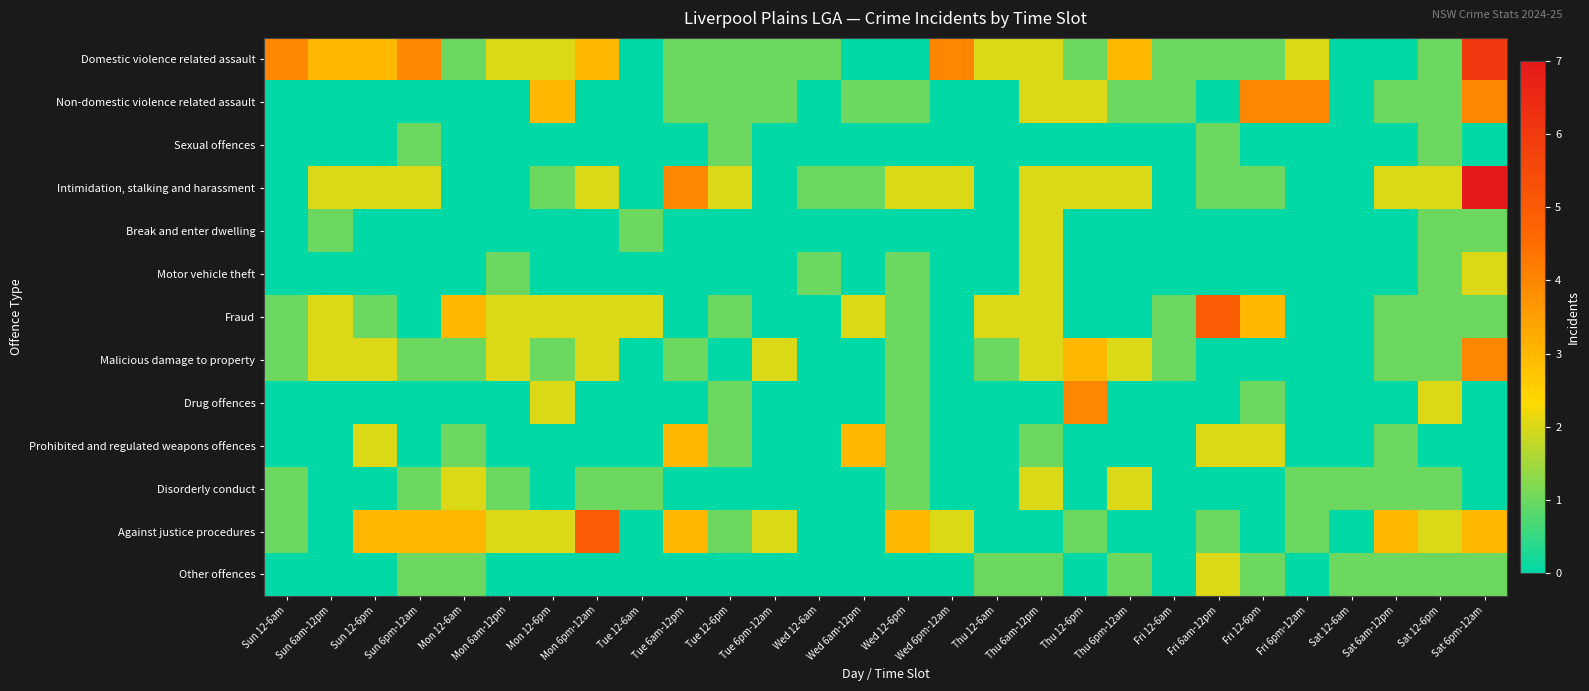

Reading right to left, what are all the values shown in this chart?

Domestic violence related assault: Sat 6pm-12am=6	Sat 12-6pm=1	Sat 6am-12pm=0	Sat 12-6am=0	Fri 6pm-12am=2	Fri 12-6pm=1	Fri 6am-12pm=1	Fri 12-6am=1	Thu 6pm-12am=3	Thu 12-6pm=1	Thu 6am-12pm=2	Thu 12-6am=2	Wed 6pm-12am=4	Wed 12-6pm=0	Wed 6am-12pm=0	Wed 12-6am=1	Tue 6pm-12am=1	Tue 12-6pm=1	Tue 6am-12pm=1	Tue 12-6am=0	Mon 6pm-12am=3	Mon 12-6pm=2	Mon 6am-12pm=2	Mon 12-6am=1	Sun 6pm-12am=4	Sun 12-6pm=3	Sun 6am-12pm=3	Sun 12-6am=4
Non-domestic violence related assault: Sat 6pm-12am=4	Sat 12-6pm=1	Sat 6am-12pm=1	Sat 12-6am=0	Fri 6pm-12am=4	Fri 12-6pm=4	Fri 6am-12pm=0	Fri 12-6am=1	Thu 6pm-12am=1	Thu 12-6pm=2	Thu 6am-12pm=2	Thu 12-6am=0	Wed 6pm-12am=0	Wed 12-6pm=1	Wed 6am-12pm=1	Wed 12-6am=0	Tue 6pm-12am=1	Tue 12-6pm=1	Tue 6am-12pm=1	Tue 12-6am=0	Mon 6pm-12am=0	Mon 12-6pm=3	Mon 6am-12pm=0	Mon 12-6am=0	Sun 6pm-12am=0	Sun 12-6pm=0	Sun 6am-12pm=0	Sun 12-6am=0
Sexual offences: Sat 6pm-12am=0	Sat 12-6pm=1	Sat 6am-12pm=0	Sat 12-6am=0	Fri 6pm-12am=0	Fri 12-6pm=0	Fri 6am-12pm=1	Fri 12-6am=0	Thu 6pm-12am=0	Thu 12-6pm=0	Thu 6am-12pm=0	Thu 12-6am=0	Wed 6pm-12am=0	Wed 12-6pm=0	Wed 6am-12pm=0	Wed 12-6am=0	Tue 6pm-12am=0	Tue 12-6pm=1	Tue 6am-12pm=0	Tue 12-6am=0	Mon 6pm-12am=0	Mon 12-6pm=0	Mon 6am-12pm=0	Mon 12-6am=0	Sun 6pm-12am=1	Sun 12-6pm=0	Sun 6am-12pm=0	Sun 12-6am=0
Intimidation, stalking and harassment: Sat 6pm-12am=7	Sat 12-6pm=2	Sat 6am-12pm=2	Sat 12-6am=0	Fri 6pm-12am=0	Fri 12-6pm=1	Fri 6am-12pm=1	Fri 12-6am=0	Thu 6pm-12am=2	Thu 12-6pm=2	Thu 6am-12pm=2	Thu 12-6am=0	Wed 6pm-12am=2	Wed 12-6pm=2	Wed 6am-12pm=1	Wed 12-6am=1	Tue 6pm-12am=0	Tue 12-6pm=2	Tue 6am-12pm=4	Tue 12-6am=0	Mon 6pm-12am=2	Mon 12-6pm=1	Mon 6am-12pm=0	Mon 12-6am=0	Sun 6pm-12am=2	Sun 12-6pm=2	Sun 6am-12pm=2	Sun 12-6am=0
Break and enter dwelling: Sat 6pm-12am=1	Sat 12-6pm=1	Sat 6am-12pm=0	Sat 12-6am=0	Fri 6pm-12am=0	Fri 12-6pm=0	Fri 6am-12pm=0	Fri 12-6am=0	Thu 6pm-12am=0	Thu 12-6pm=0	Thu 6am-12pm=2	Thu 12-6am=0	Wed 6pm-12am=0	Wed 12-6pm=0	Wed 6am-12pm=0	Wed 12-6am=0	Tue 6pm-12am=0	Tue 12-6pm=0	Tue 6am-12pm=0	Tue 12-6am=1	Mon 6pm-12am=0	Mon 12-6pm=0	Mon 6am-12pm=0	Mon 12-6am=0	Sun 6pm-12am=0	Sun 12-6pm=0	Sun 6am-12pm=1	Sun 12-6am=0
Motor vehicle theft: Sat 6pm-12am=2	Sat 12-6pm=1	Sat 6am-12pm=0	Sat 12-6am=0	Fri 6pm-12am=0	Fri 12-6pm=0	Fri 6am-12pm=0	Fri 12-6am=0	Thu 6pm-12am=0	Thu 12-6pm=0	Thu 6am-12pm=2	Thu 12-6am=0	Wed 6pm-12am=0	Wed 12-6pm=1	Wed 6am-12pm=0	Wed 12-6am=1	Tue 6pm-12am=0	Tue 12-6pm=0	Tue 6am-12pm=0	Tue 12-6am=0	Mon 6pm-12am=0	Mon 12-6pm=0	Mon 6am-12pm=1	Mon 12-6am=0	Sun 6pm-12am=0	Sun 12-6pm=0	Sun 6am-12pm=0	Sun 12-6am=0
Fraud: Sat 6pm-12am=1	Sat 12-6pm=1	Sat 6am-12pm=1	Sat 12-6am=0	Fri 6pm-12am=0	Fri 12-6pm=3	Fri 6am-12pm=5	Fri 12-6am=1	Thu 6pm-12am=0	Thu 12-6pm=0	Thu 6am-12pm=2	Thu 12-6am=2	Wed 6pm-12am=0	Wed 12-6pm=1	Wed 6am-12pm=2	Wed 12-6am=0	Tue 6pm-12am=0	Tue 12-6pm=1	Tue 6am-12pm=0	Tue 12-6am=2	Mon 6pm-12am=2	Mon 12-6pm=2	Mon 6am-12pm=2	Mon 12-6am=3	Sun 6pm-12am=0	Sun 12-6pm=1	Sun 6am-12pm=2	Sun 12-6am=1
Malicious damage to property: Sat 6pm-12am=4	Sat 12-6pm=1	Sat 6am-12pm=1	Sat 12-6am=0	Fri 6pm-12am=0	Fri 12-6pm=0	Fri 6am-12pm=0	Fri 12-6am=1	Thu 6pm-12am=2	Thu 12-6pm=3	Thu 6am-12pm=2	Thu 12-6am=1	Wed 6pm-12am=0	Wed 12-6pm=1	Wed 6am-12pm=0	Wed 12-6am=0	Tue 6pm-12am=2	Tue 12-6pm=0	Tue 6am-12pm=1	Tue 12-6am=0	Mon 6pm-12am=2	Mon 12-6pm=1	Mon 6am-12pm=2	Mon 12-6am=1	Sun 6pm-12am=1	Sun 12-6pm=2	Sun 6am-12pm=2	Sun 12-6am=1
Drug offences: Sat 6pm-12am=0	Sat 12-6pm=2	Sat 6am-12pm=0	Sat 12-6am=0	Fri 6pm-12am=0	Fri 12-6pm=1	Fri 6am-12pm=0	Fri 12-6am=0	Thu 6pm-12am=0	Thu 12-6pm=4	Thu 6am-12pm=0	Thu 12-6am=0	Wed 6pm-12am=0	Wed 12-6pm=1	Wed 6am-12pm=0	Wed 12-6am=0	Tue 6pm-12am=0	Tue 12-6pm=1	Tue 6am-12pm=0	Tue 12-6am=0	Mon 6pm-12am=0	Mon 12-6pm=2	Mon 6am-12pm=0	Mon 12-6am=0	Sun 6pm-12am=0	Sun 12-6pm=0	Sun 6am-12pm=0	Sun 12-6am=0
Prohibited and regulated weapons offences: Sat 6pm-12am=0	Sat 12-6pm=0	Sat 6am-12pm=1	Sat 12-6am=0	Fri 6pm-12am=0	Fri 12-6pm=2	Fri 6am-12pm=2	Fri 12-6am=0	Thu 6pm-12am=0	Thu 12-6pm=0	Thu 6am-12pm=1	Thu 12-6am=0	Wed 6pm-12am=0	Wed 12-6pm=1	Wed 6am-12pm=3	Wed 12-6am=0	Tue 6pm-12am=0	Tue 12-6pm=1	Tue 6am-12pm=3	Tue 12-6am=0	Mon 6pm-12am=0	Mon 12-6pm=0	Mon 6am-12pm=0	Mon 12-6am=1	Sun 6pm-12am=0	Sun 12-6pm=2	Sun 6am-12pm=0	Sun 12-6am=0
Disorderly conduct: Sat 6pm-12am=0	Sat 12-6pm=1	Sat 6am-12pm=1	Sat 12-6am=1	Fri 6pm-12am=1	Fri 12-6pm=0	Fri 6am-12pm=0	Fri 12-6am=0	Thu 6pm-12am=2	Thu 12-6pm=0	Thu 6am-12pm=2	Thu 12-6am=0	Wed 6pm-12am=0	Wed 12-6pm=1	Wed 6am-12pm=0	Wed 12-6am=0	Tue 6pm-12am=0	Tue 12-6pm=0	Tue 6am-12pm=0	Tue 12-6am=1	Mon 6pm-12am=1	Mon 12-6pm=0	Mon 6am-12pm=1	Mon 12-6am=2	Sun 6pm-12am=1	Sun 12-6pm=0	Sun 6am-12pm=0	Sun 12-6am=1
Against justice procedures: Sat 6pm-12am=3	Sat 12-6pm=2	Sat 6am-12pm=3	Sat 12-6am=0	Fri 6pm-12am=1	Fri 12-6pm=0	Fri 6am-12pm=1	Fri 12-6am=0	Thu 6pm-12am=0	Thu 12-6pm=1	Thu 6am-12pm=0	Thu 12-6am=0	Wed 6pm-12am=2	Wed 12-6pm=3	Wed 6am-12pm=0	Wed 12-6am=0	Tue 6pm-12am=2	Tue 12-6pm=1	Tue 6am-12pm=3	Tue 12-6am=0	Mon 6pm-12am=5	Mon 12-6pm=2	Mon 6am-12pm=2	Mon 12-6am=3	Sun 6pm-12am=3	Sun 12-6pm=3	Sun 6am-12pm=0	Sun 12-6am=1
Other offences: Sat 6pm-12am=1	Sat 12-6pm=1	Sat 6am-12pm=1	Sat 12-6am=1	Fri 6pm-12am=0	Fri 12-6pm=1	Fri 6am-12pm=2	Fri 12-6am=0	Thu 6pm-12am=1	Thu 12-6pm=0	Thu 6am-12pm=1	Thu 12-6am=1	Wed 6pm-12am=0	Wed 12-6pm=0	Wed 6am-12pm=0	Wed 12-6am=0	Tue 6pm-12am=0	Tue 12-6pm=0	Tue 6am-12pm=0	Tue 12-6am=0	Mon 6pm-12am=0	Mon 12-6pm=0	Mon 6am-12pm=0	Mon 12-6am=1	Sun 6pm-12am=1	Sun 12-6pm=0	Sun 6am-12pm=0	Sun 12-6am=0